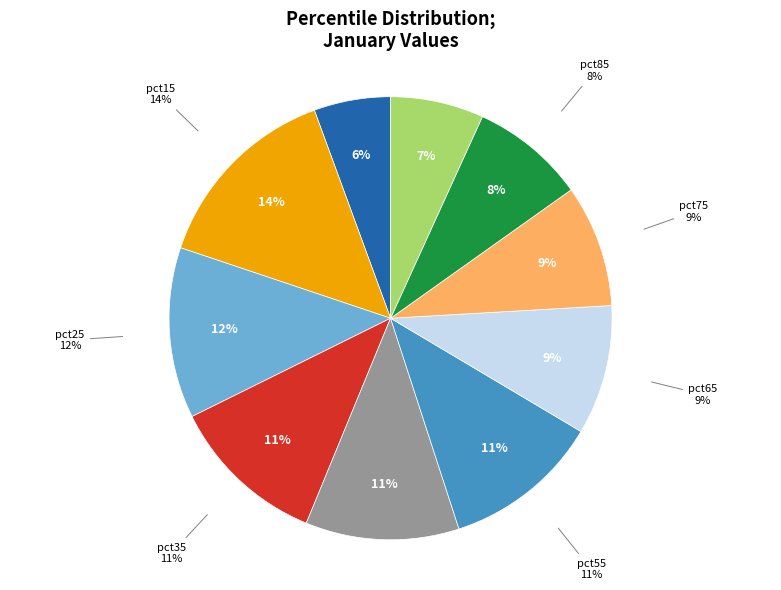

How many segments does this pie chart have?

10